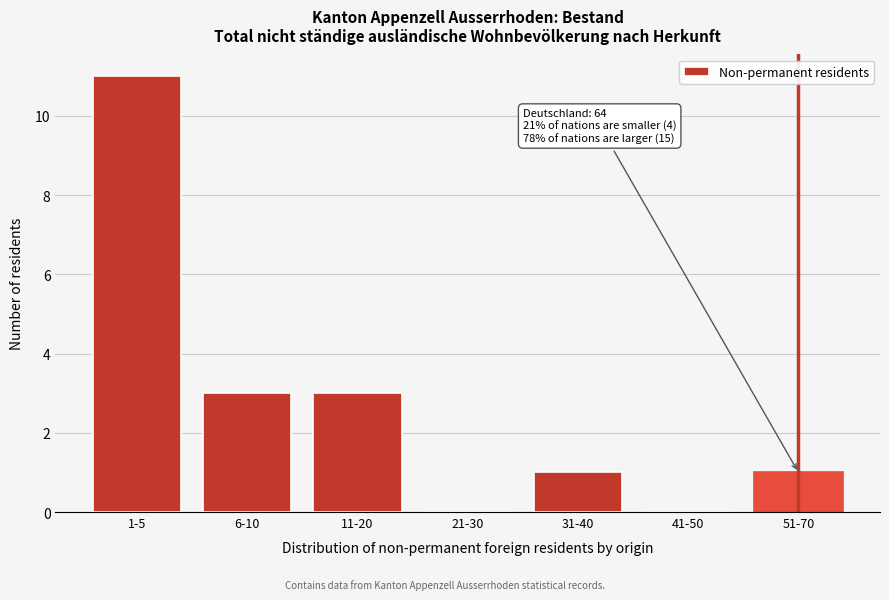

Reading left to right, transcribe all the data shown in this chart.

1-5=11	6-10=3	11-20=3	21-30=0	31-40=1	41-50=0	51-70=1